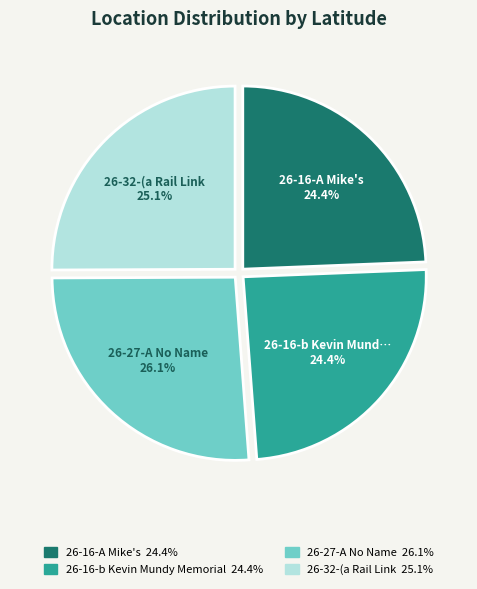

Which has a higher value, 26-27-A No Name or 26-16-b Kevin Mundy Memorial?

26-27-A No Name